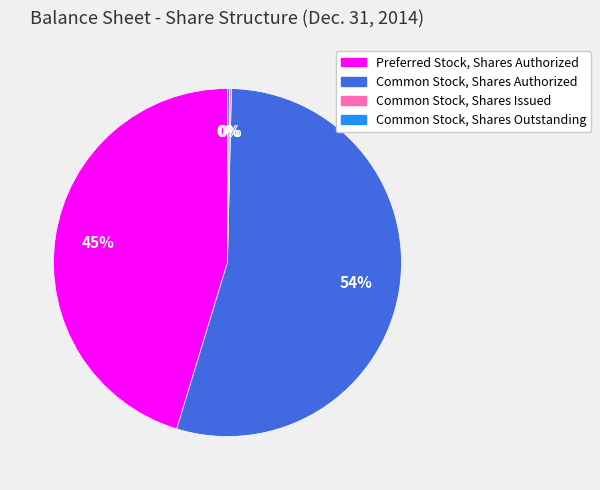

Does Common Stock, Shares Authorized account for over 50% of the chart?

Yes